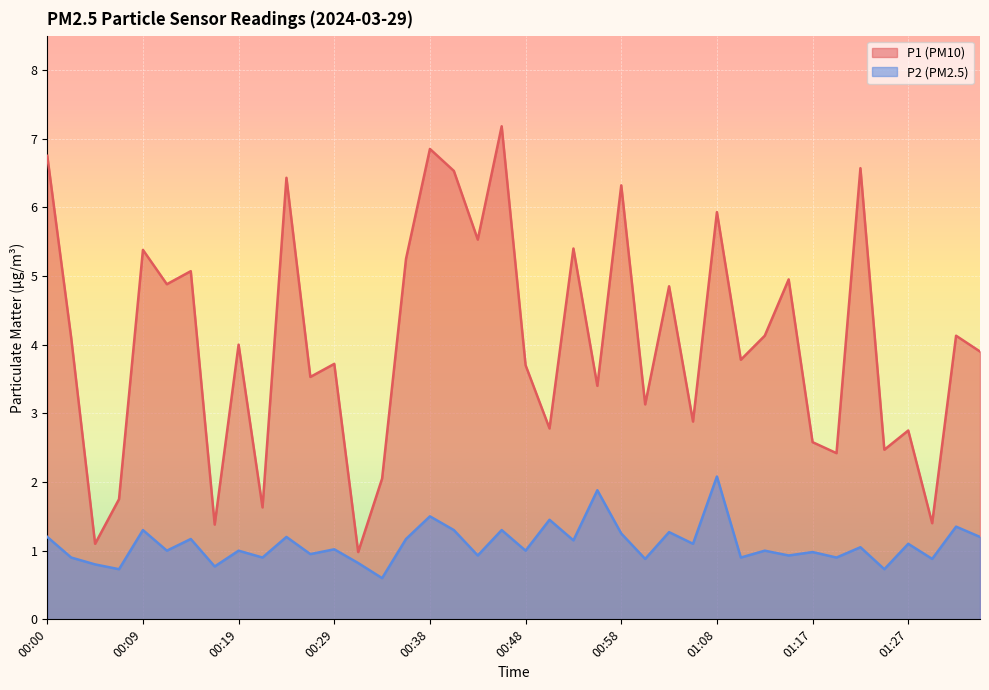

What position from the left is 00:36?

16